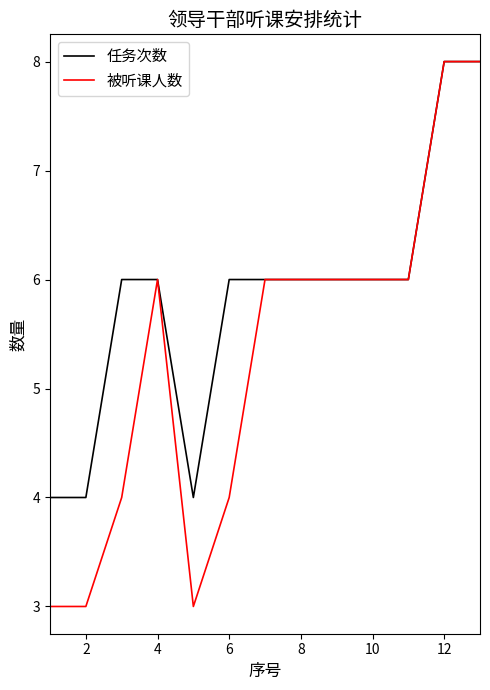

List the series in order of their overall mean, lowest first.

被听课人数, 任务次数